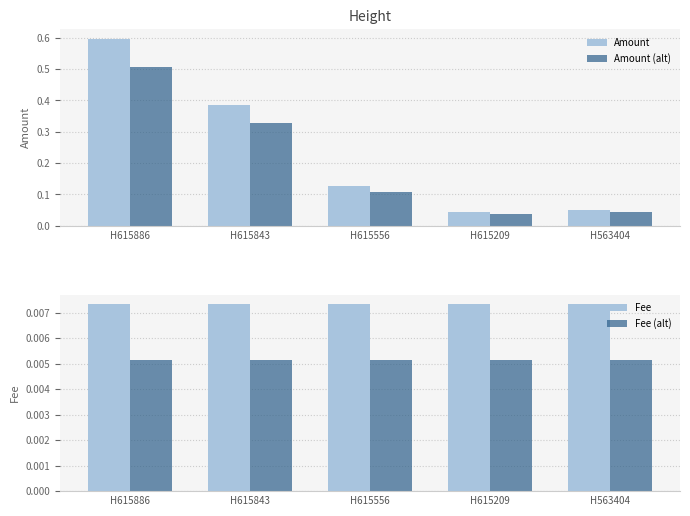

Reading right to left, extract all data points from this chart.

Amount: H563404=0.1	H615209=0.0	H615556=0.1	H615843=0.4	H615886=0.6
Amount (alt): H563404=0.0	H615209=0.0	H615556=0.1	H615843=0.3	H615886=0.5
Fee: H563404=0.0	H615209=0.0	H615556=0.0	H615843=0.0	H615886=0.0
Fee (alt): H563404=0.0	H615209=0.0	H615556=0.0	H615843=0.0	H615886=0.0